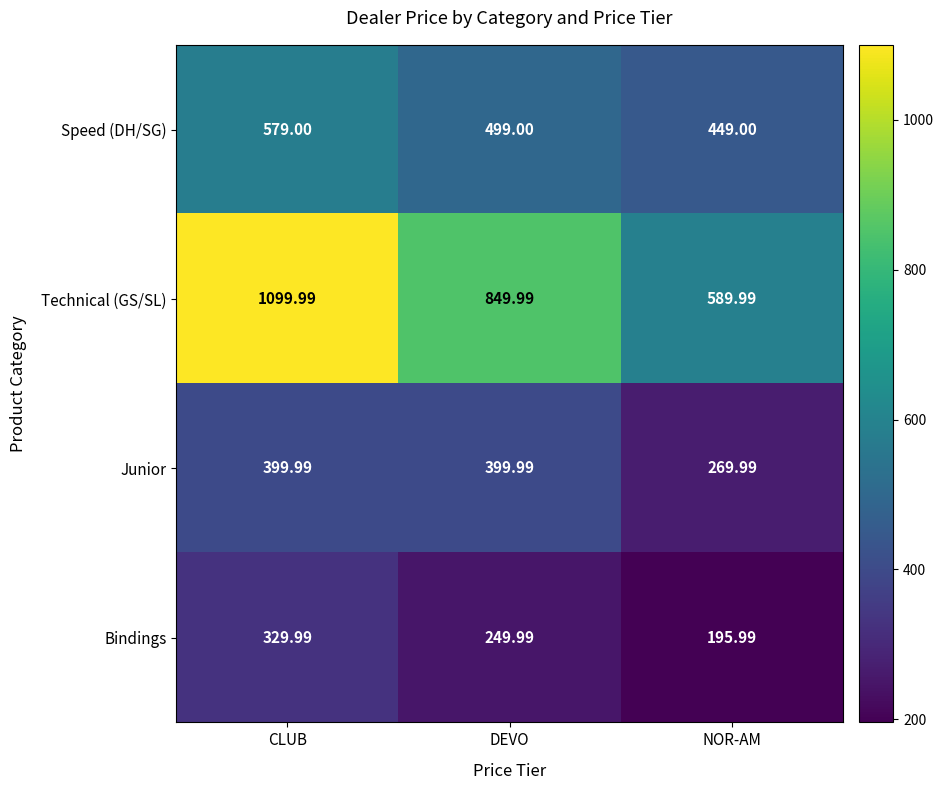

Which series changed the most between DEVO and NOR-AM?

Technical (GS/SL)